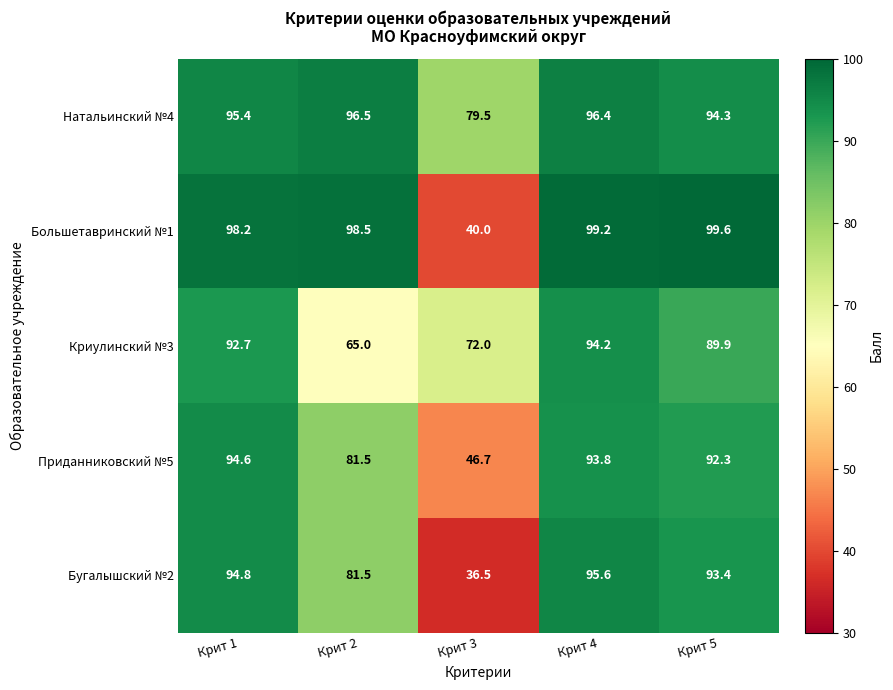

Which series has the largest total across all categories?

Натальинский №4